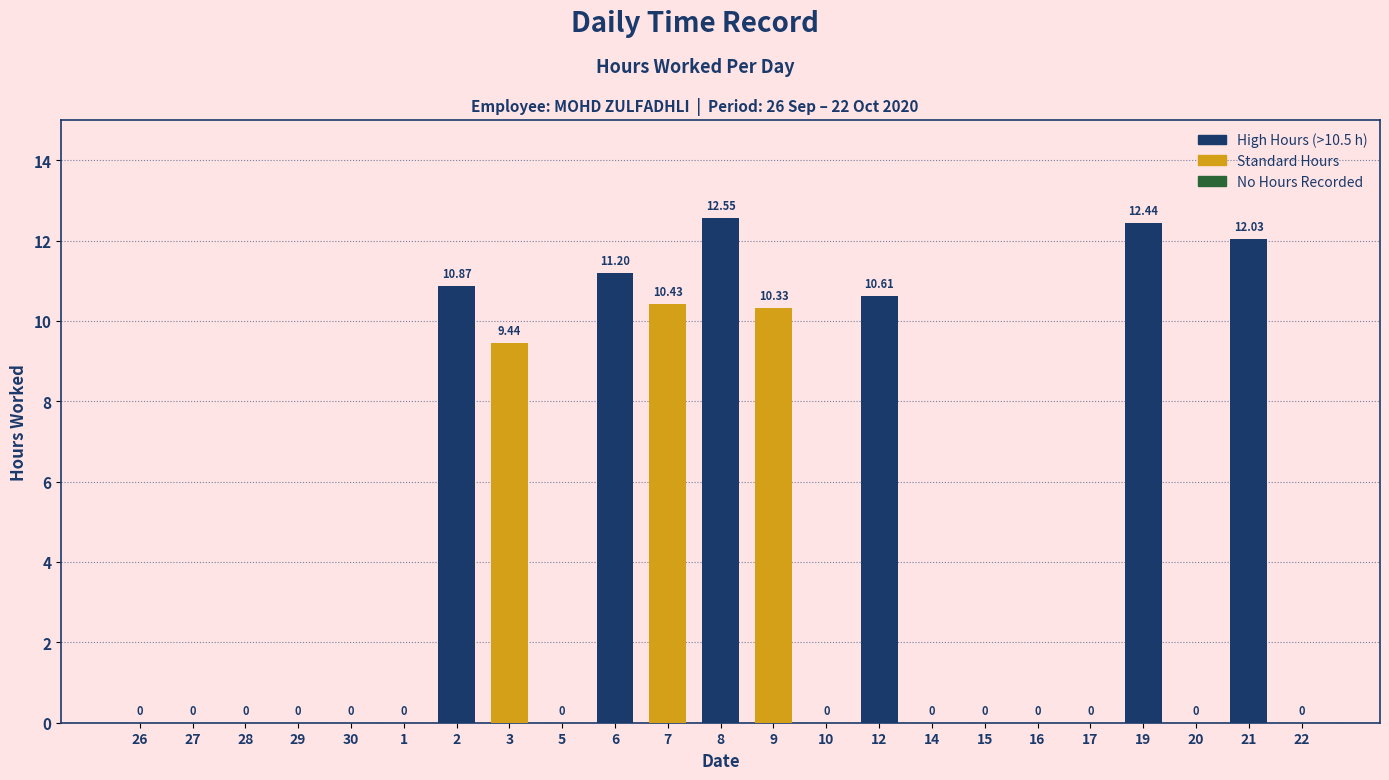

Approximately how many times larger is the value at 12 compared to 21?

0.9